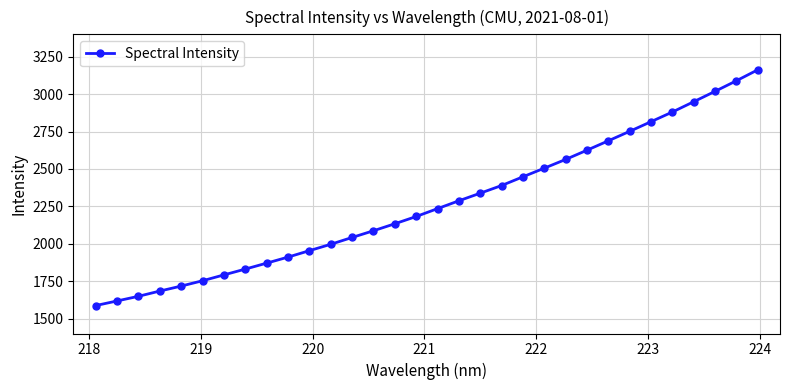

What is the sum of all values?

72551.3